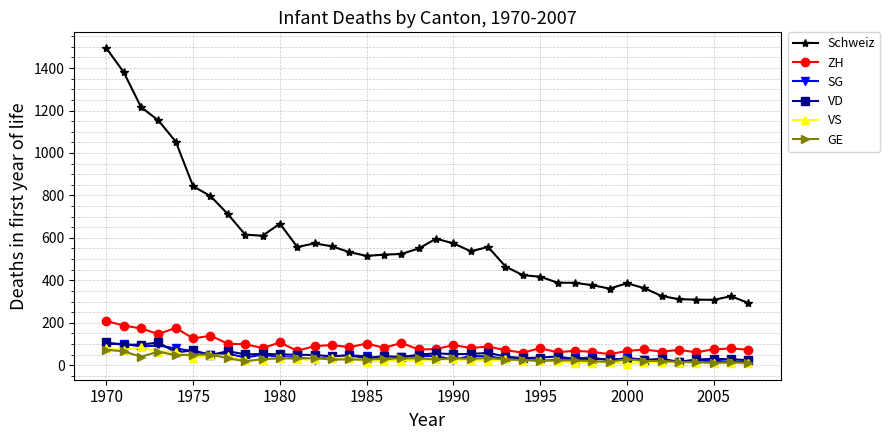

True or false: Schweiz and VD intersect in this chart.

False